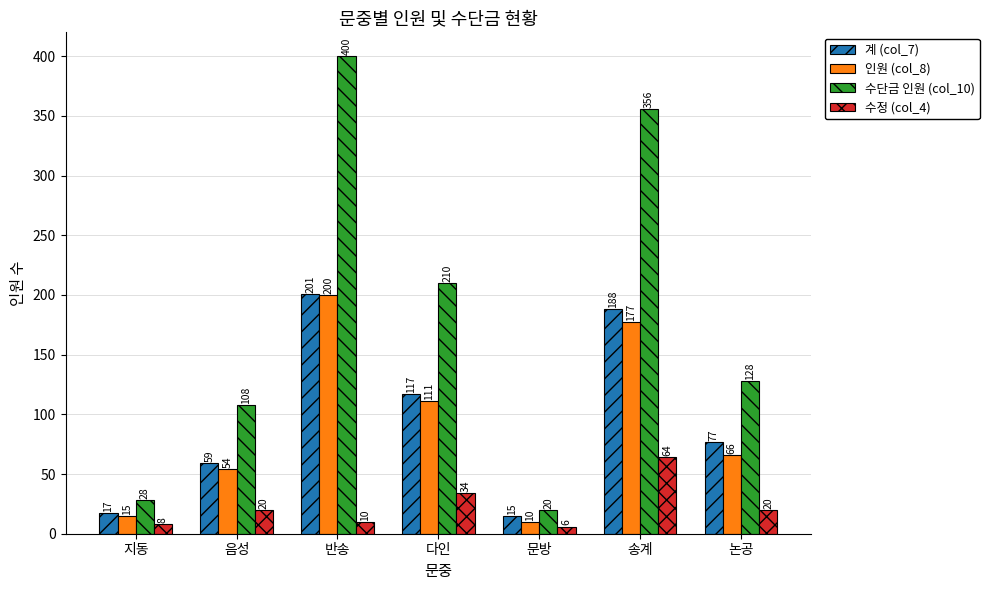

Which series changed the most between 음성 and 반송?

수단금 인원 (col_10)